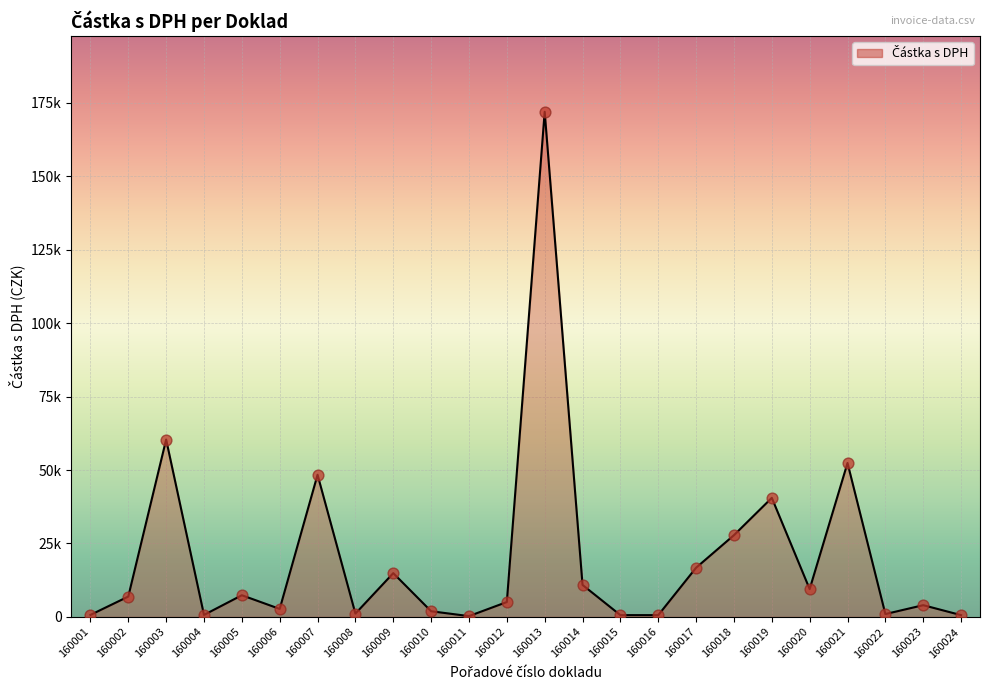

Approximately how many times larger is the value at 160023 compared to 160022?

4.1